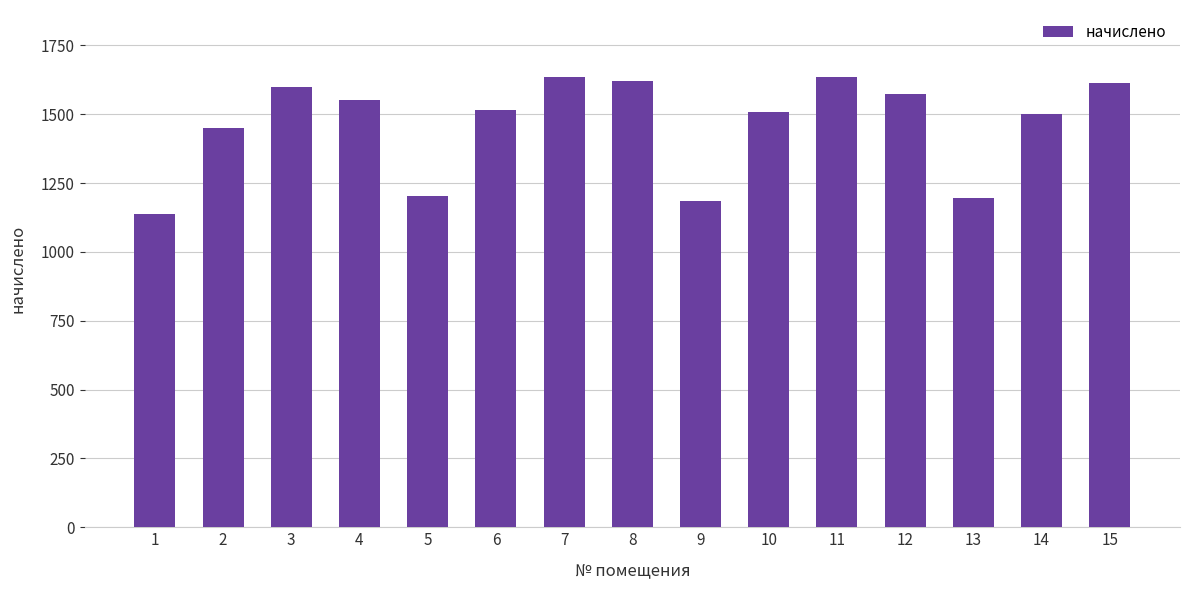

Where is the data nearest to the value 1386?

2